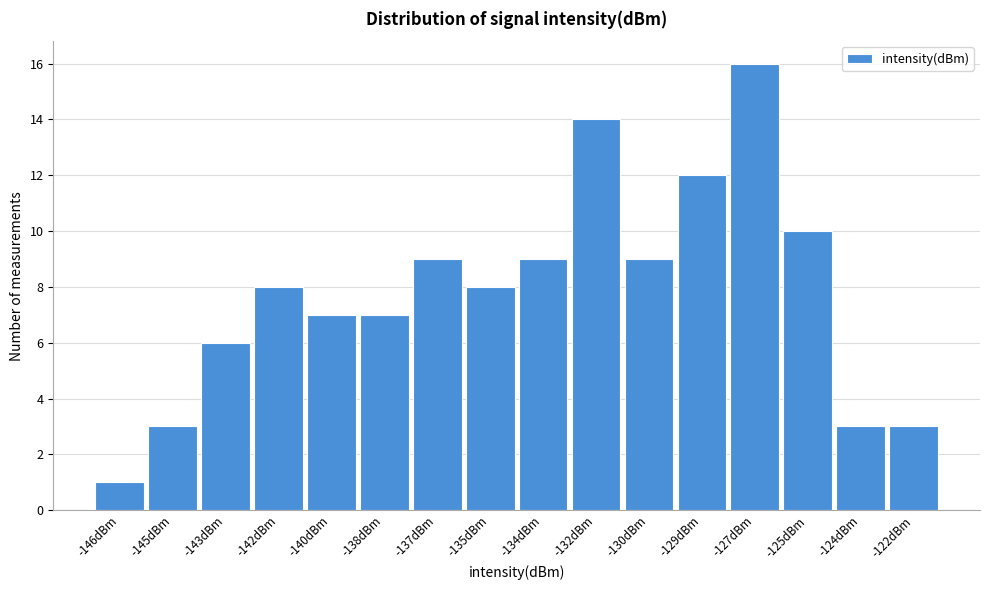

Reading right to left, transcribe all the data shown in this chart.

3	3	10	16	12	9	14	9	8	9	7	7	8	6	3	1